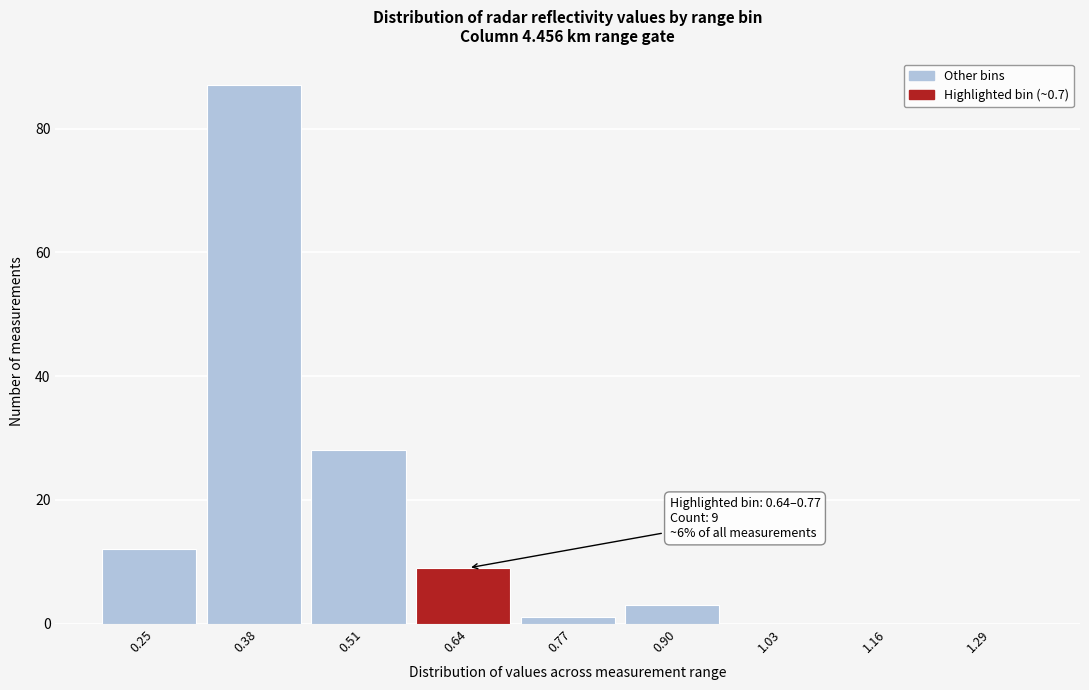

Reading right to left, extract all data points from this chart.

1.29=0	1.16=0	1.03=0	0.90=3	0.77=1	0.64=9	0.51=28	0.38=87	0.25=12